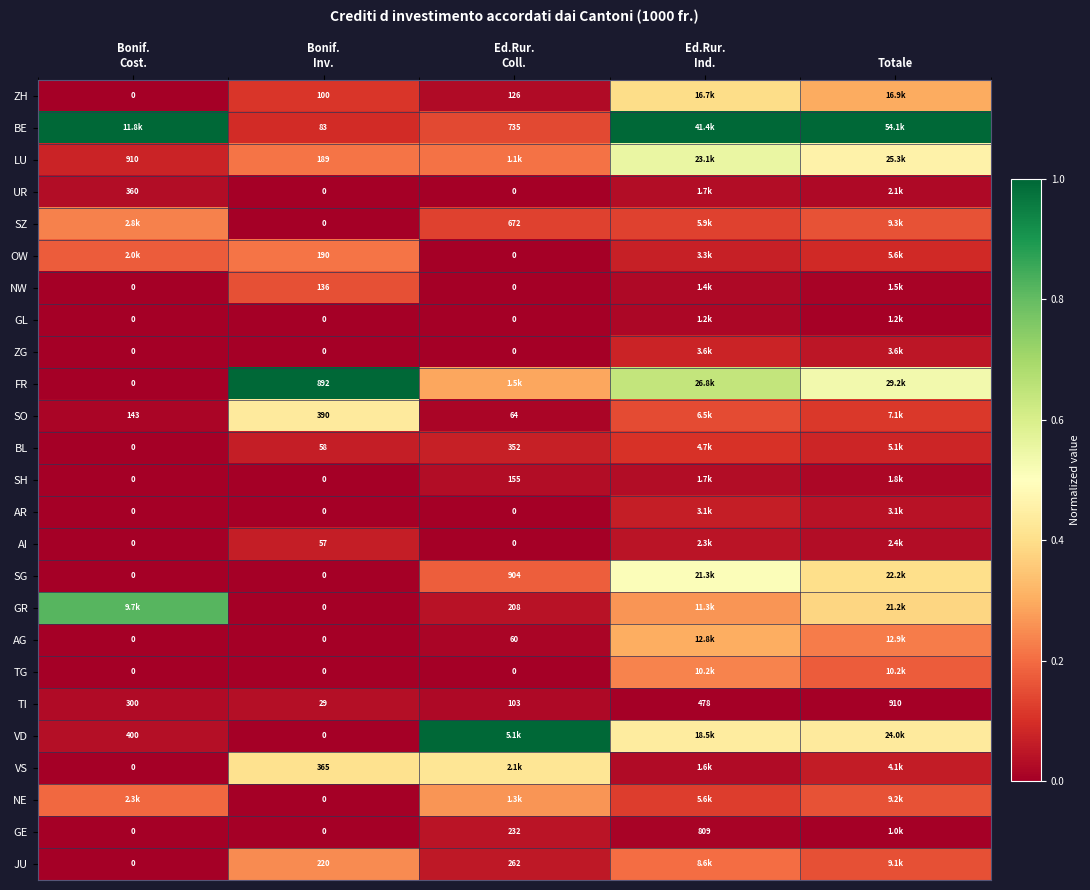

Which category has the lowest value across all series?

Bonif.
Cost.